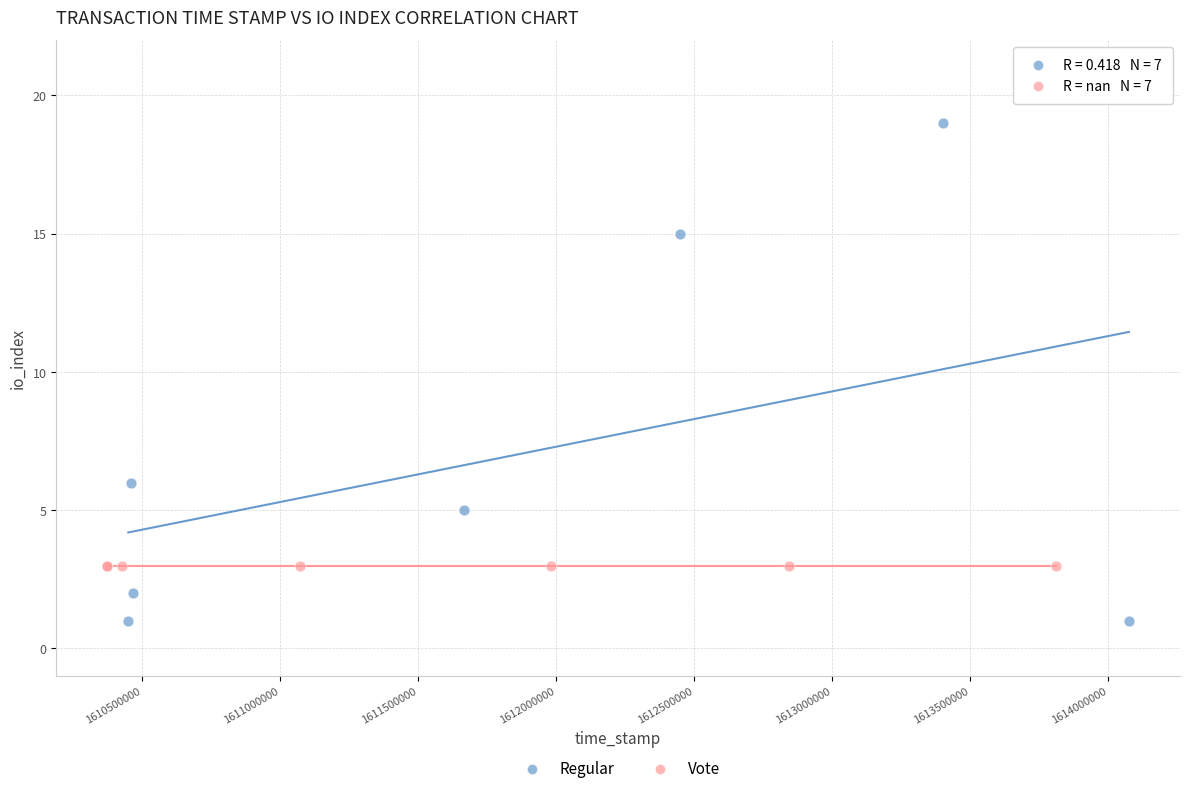

Which series reaches the minimum Y coordinate?

Regular